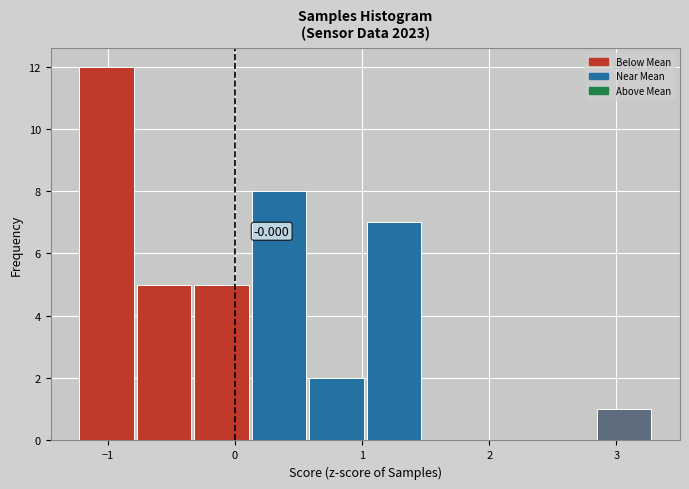

Which range on the x-axis has the tallest bar?

-1.2 to -0.8